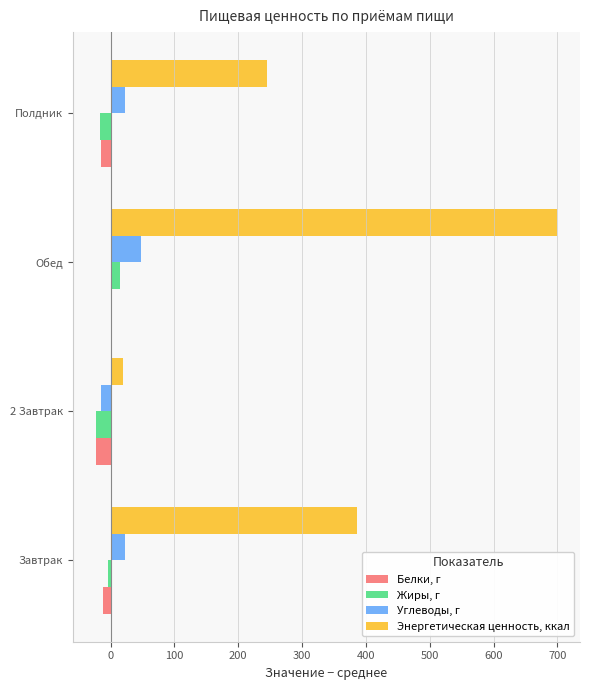

At which label is Энергетическая ценность, ккал closest to 359?

Завтрак